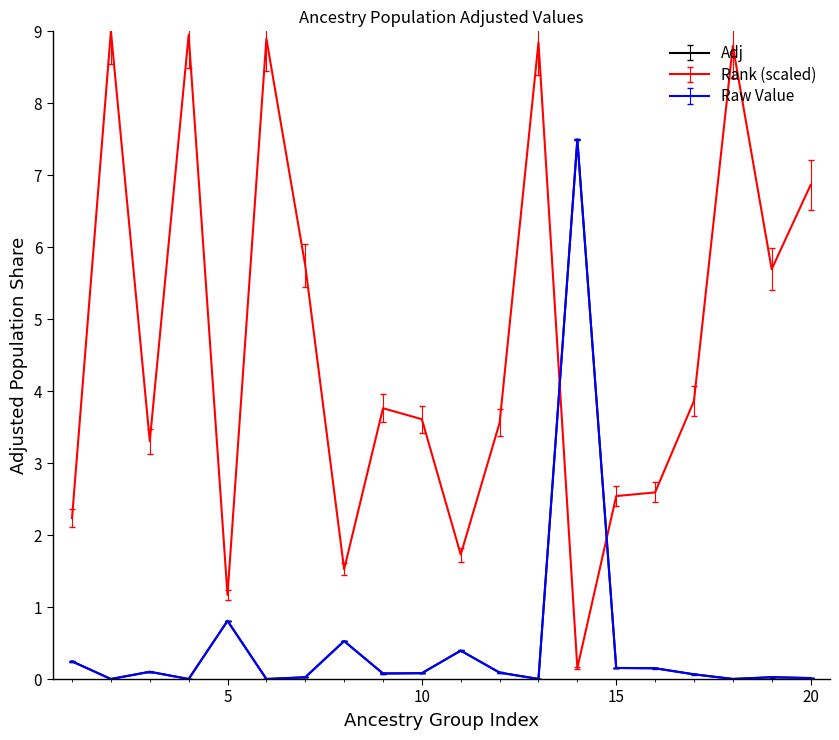

Which series has the largest total across all categories?

Rank (scaled)